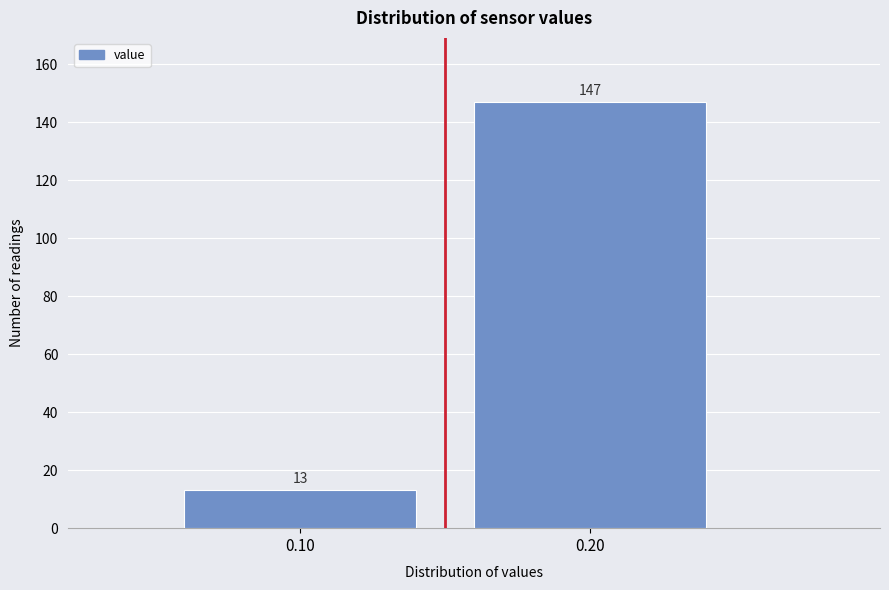

Reading right to left, list all the values displayed in this chart.

0.20=147	0.10=13